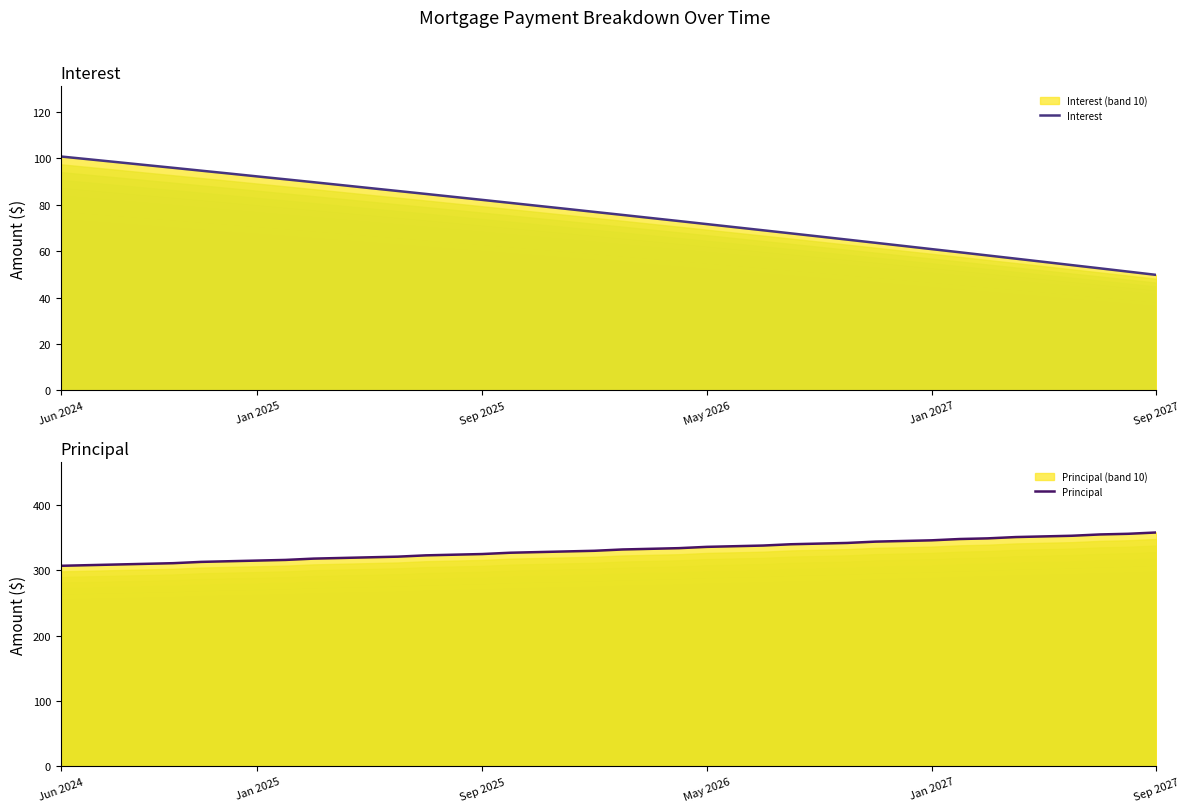

Rank the series at 22 from lowest to highest value.

Interest, Principal